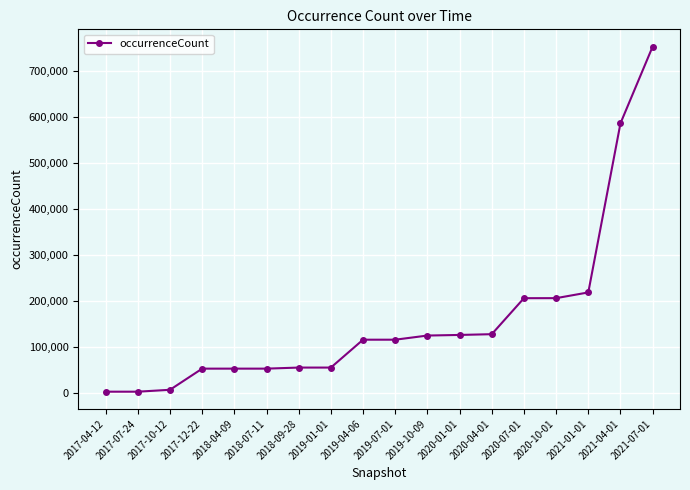

Where is the data nearest to the value 377925?

2021-01-01